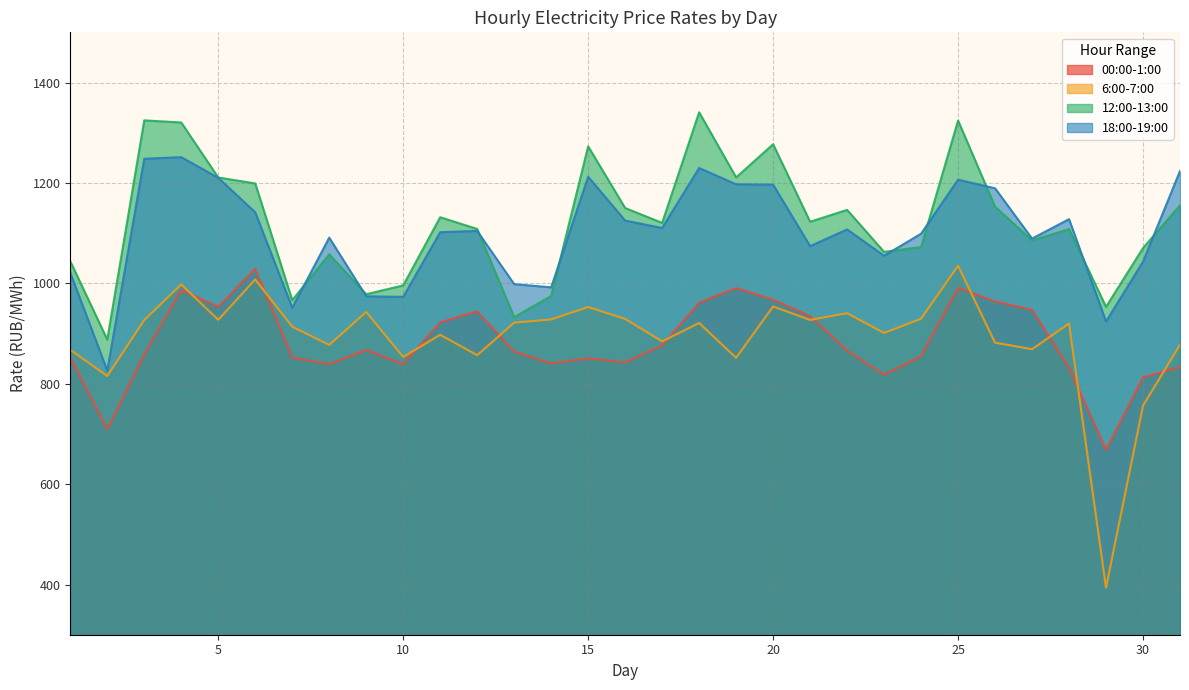

What is the spread (max minus min) of values at 23?

244.8